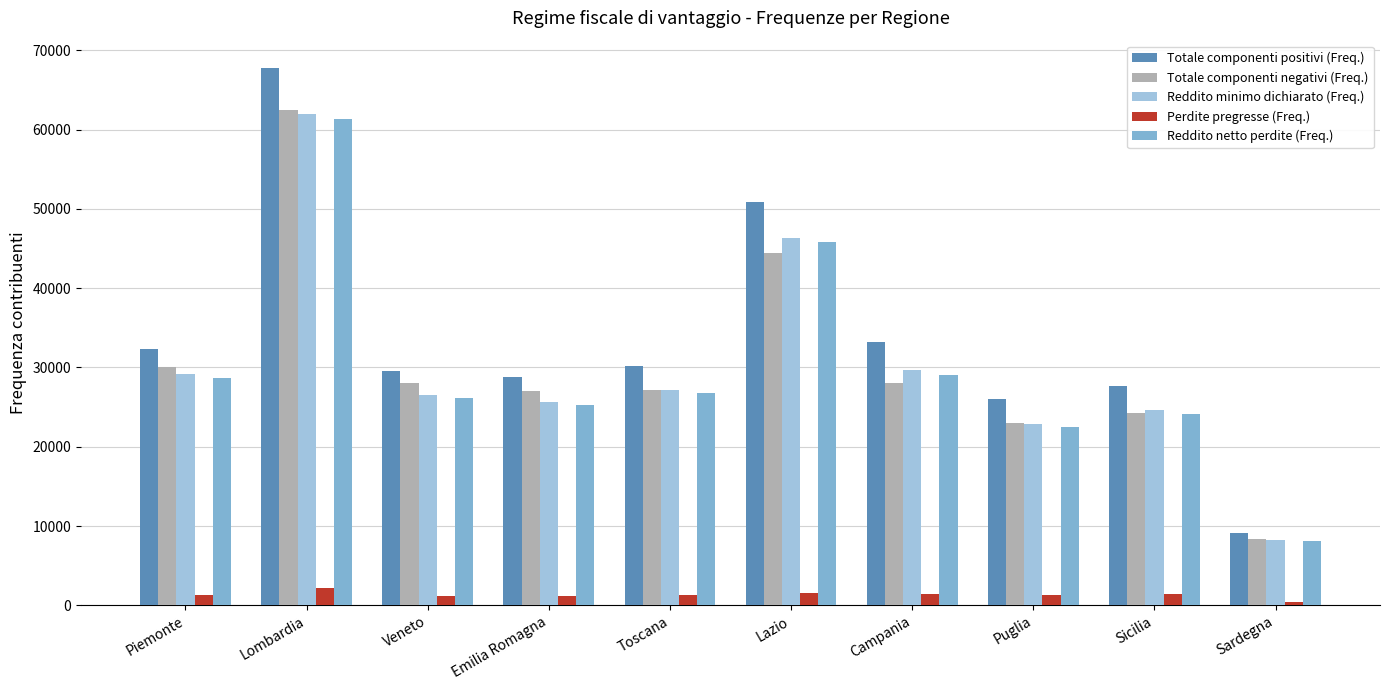

At which label does Totale componenti negativi (Freq.) reach its peak?

Lombardia